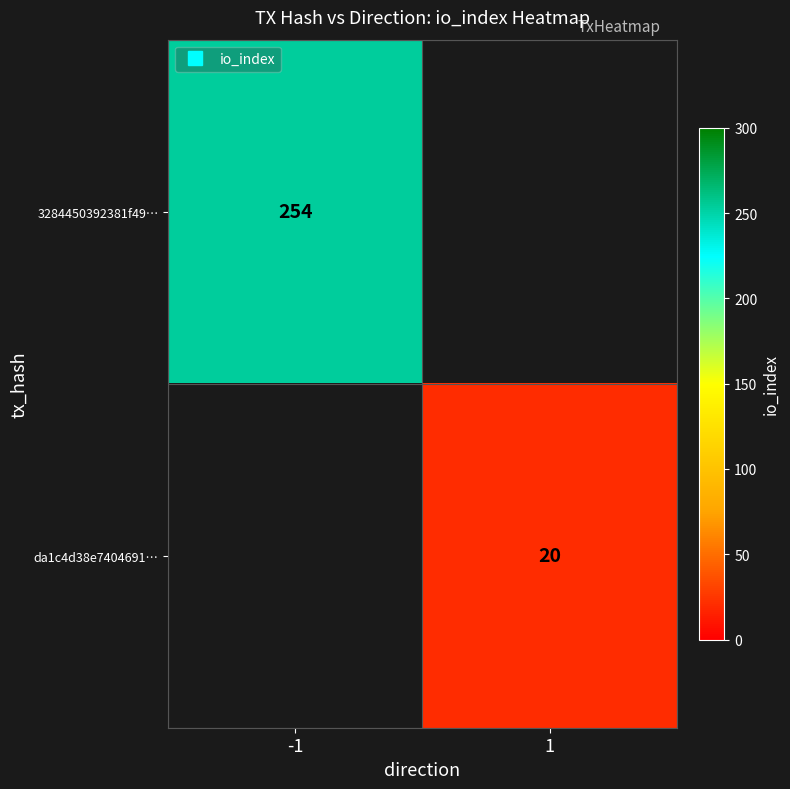

Which category has the highest value in the 3284450392381f49… series?

-1